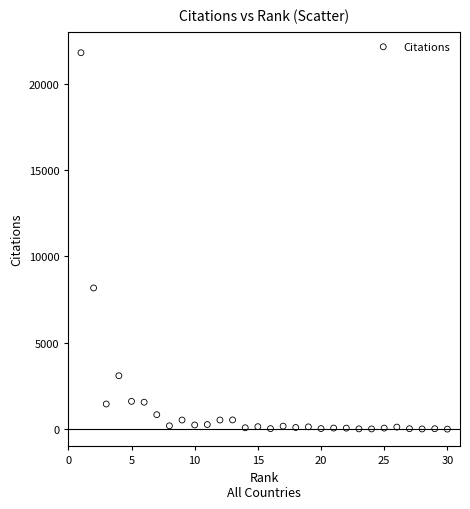

What Y value in the scatter plot is closest to 10891?

8170